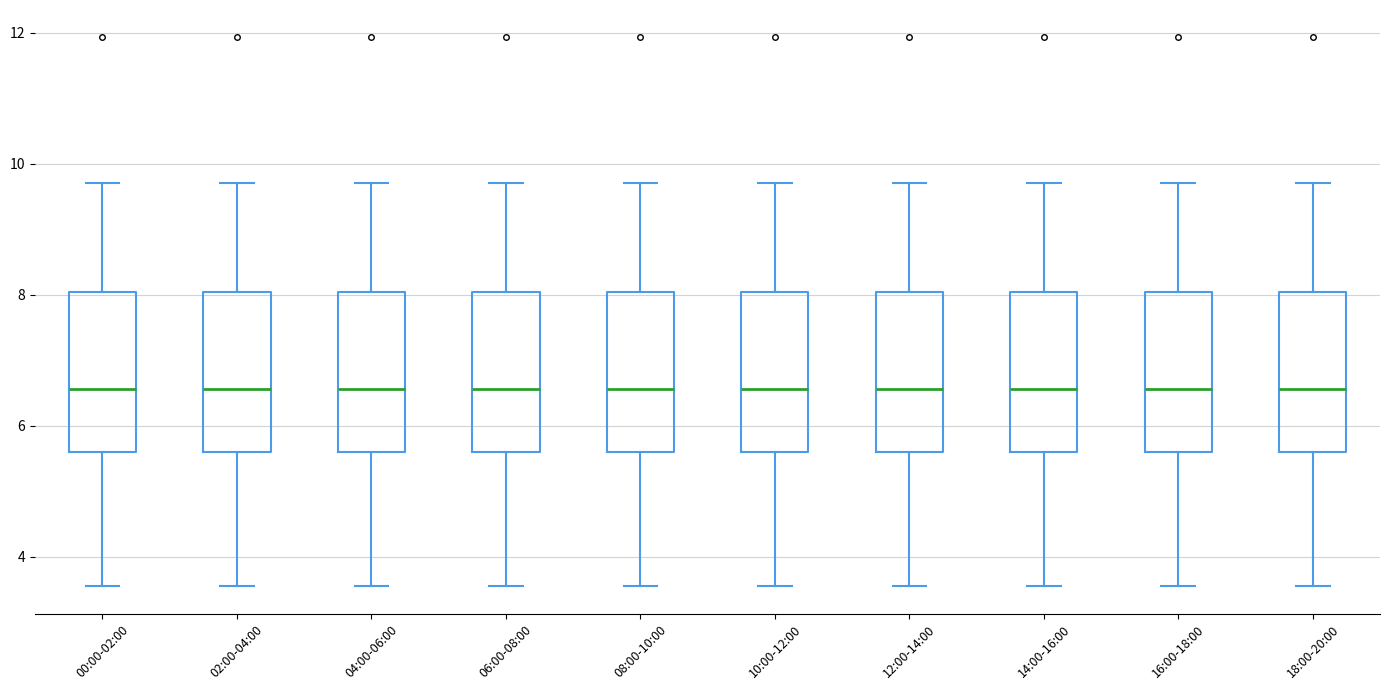

Where does the median line of the box for 18:00-20:00 sit on the y-axis? The values are not printed on the chart, so give them approximately, as read against the axis.

6.6